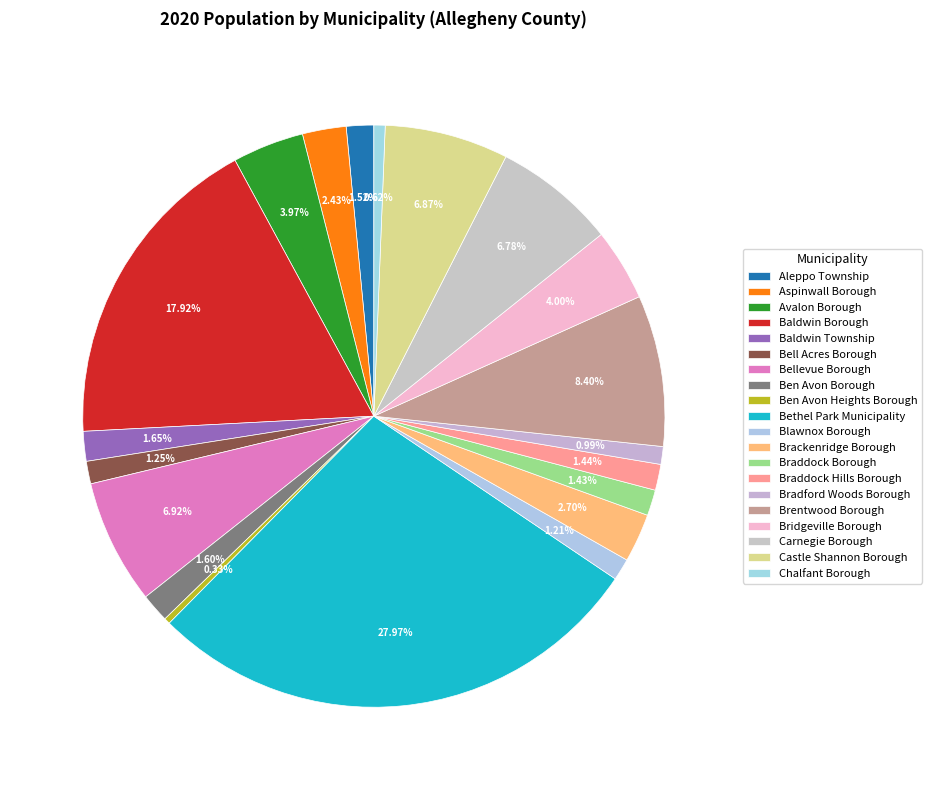

How many slices are in this pie chart?

20